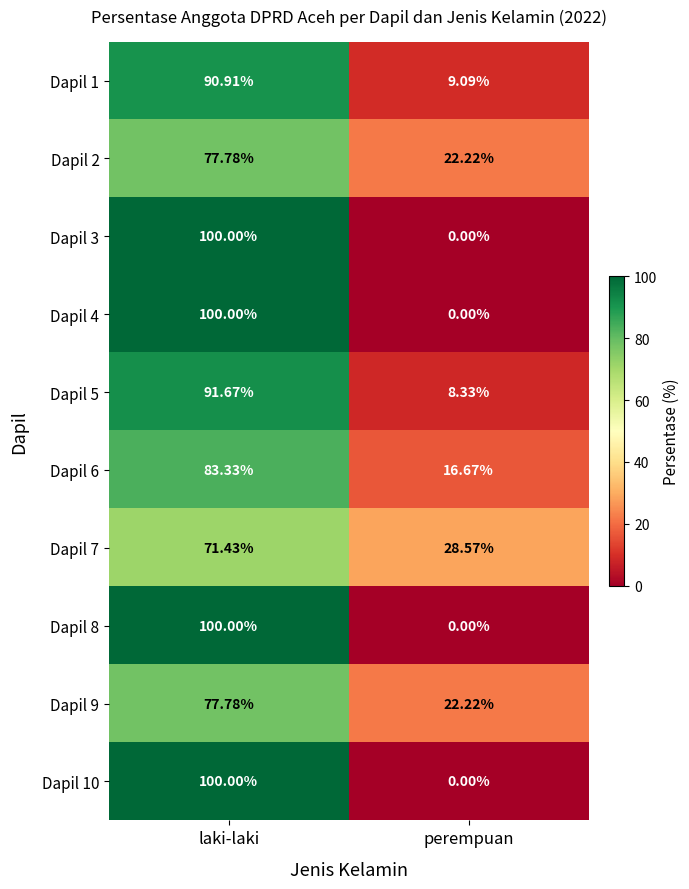

Where does the Dapil 2 series first go above 77?

laki-laki